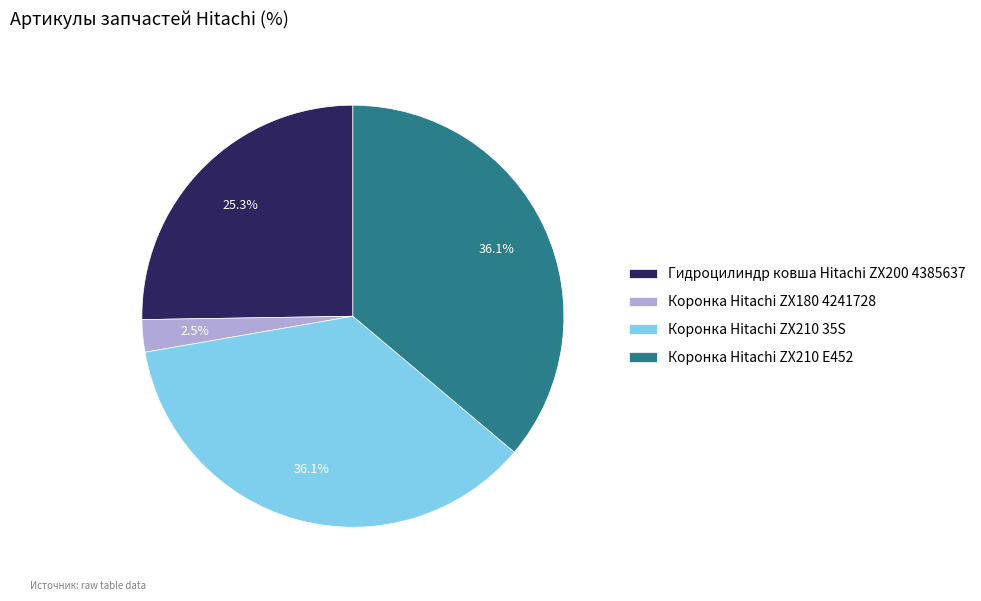

Is Коронка Hitachi ZX180 4241728 the majority of the pie?

No